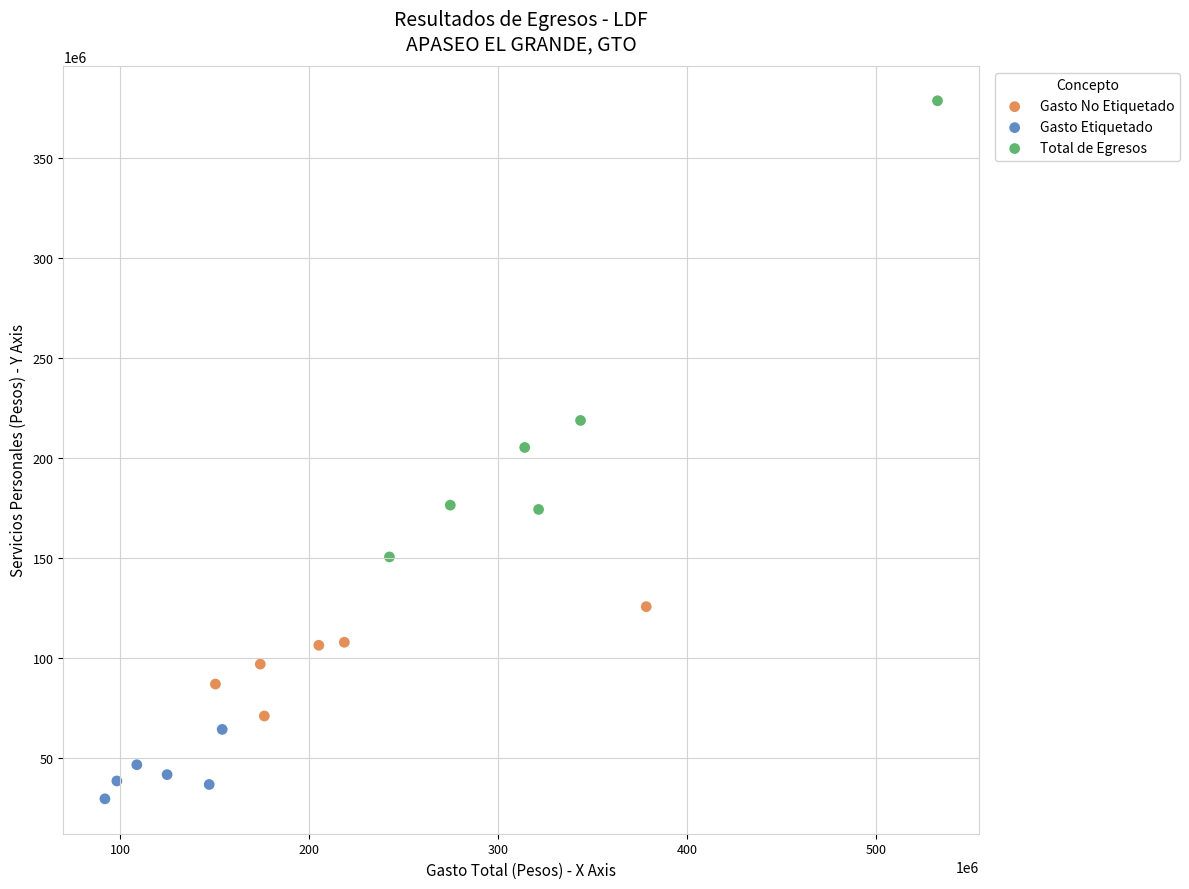

What are all the series names shown in the legend?

Gasto No Etiquetado, Gasto Etiquetado, Total de Egresos